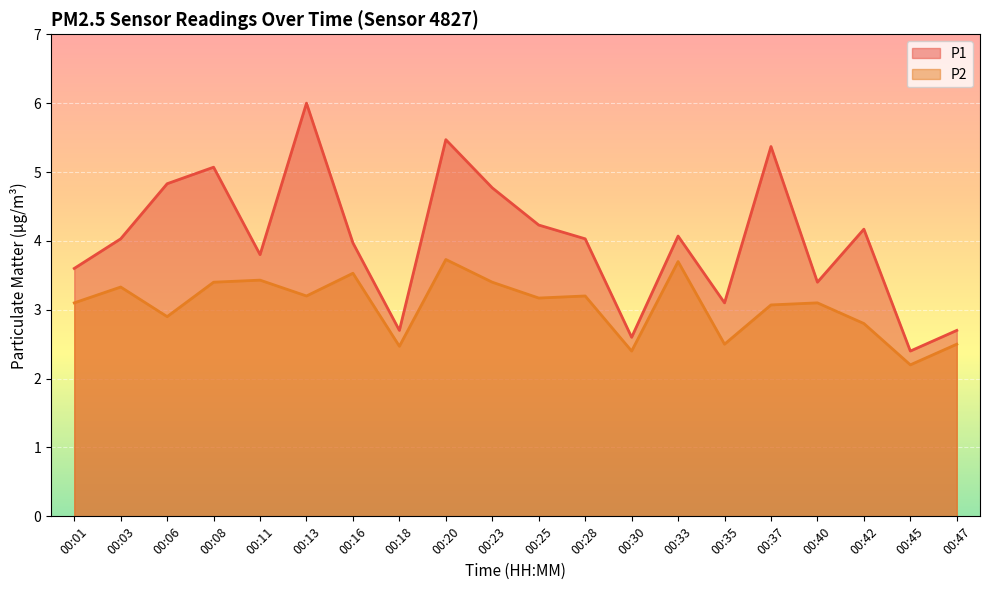

Is it true that P1 equals 5.0 at 00:40?

False